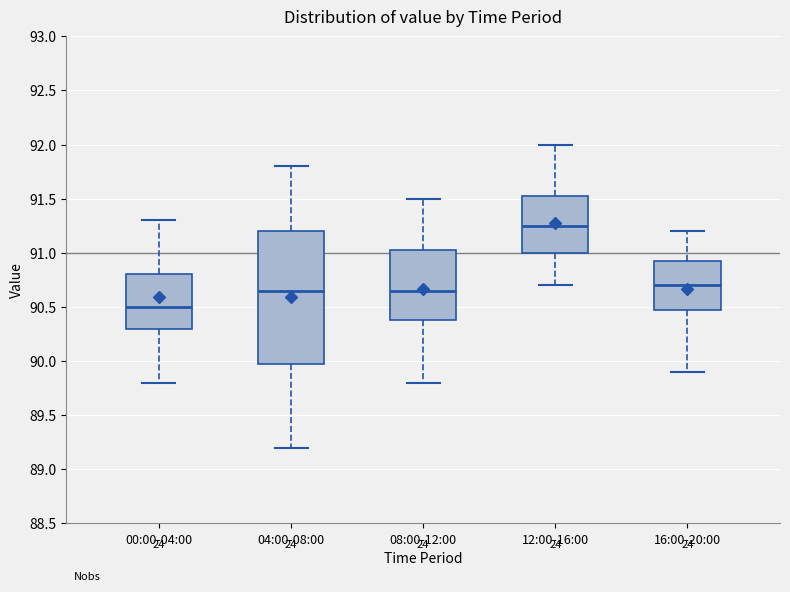

Which box's median line is the lowest?

00:00-04:00